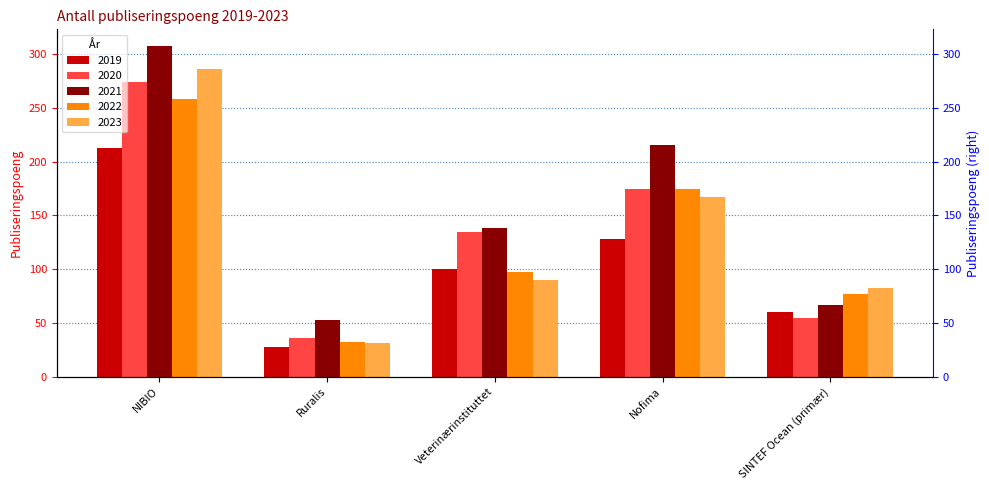

Rank the categories by 2023 value from highest to lowest.

NIBIO, Nofima, Veterinærinstituttet, SINTEF Ocean (primær), Ruralis